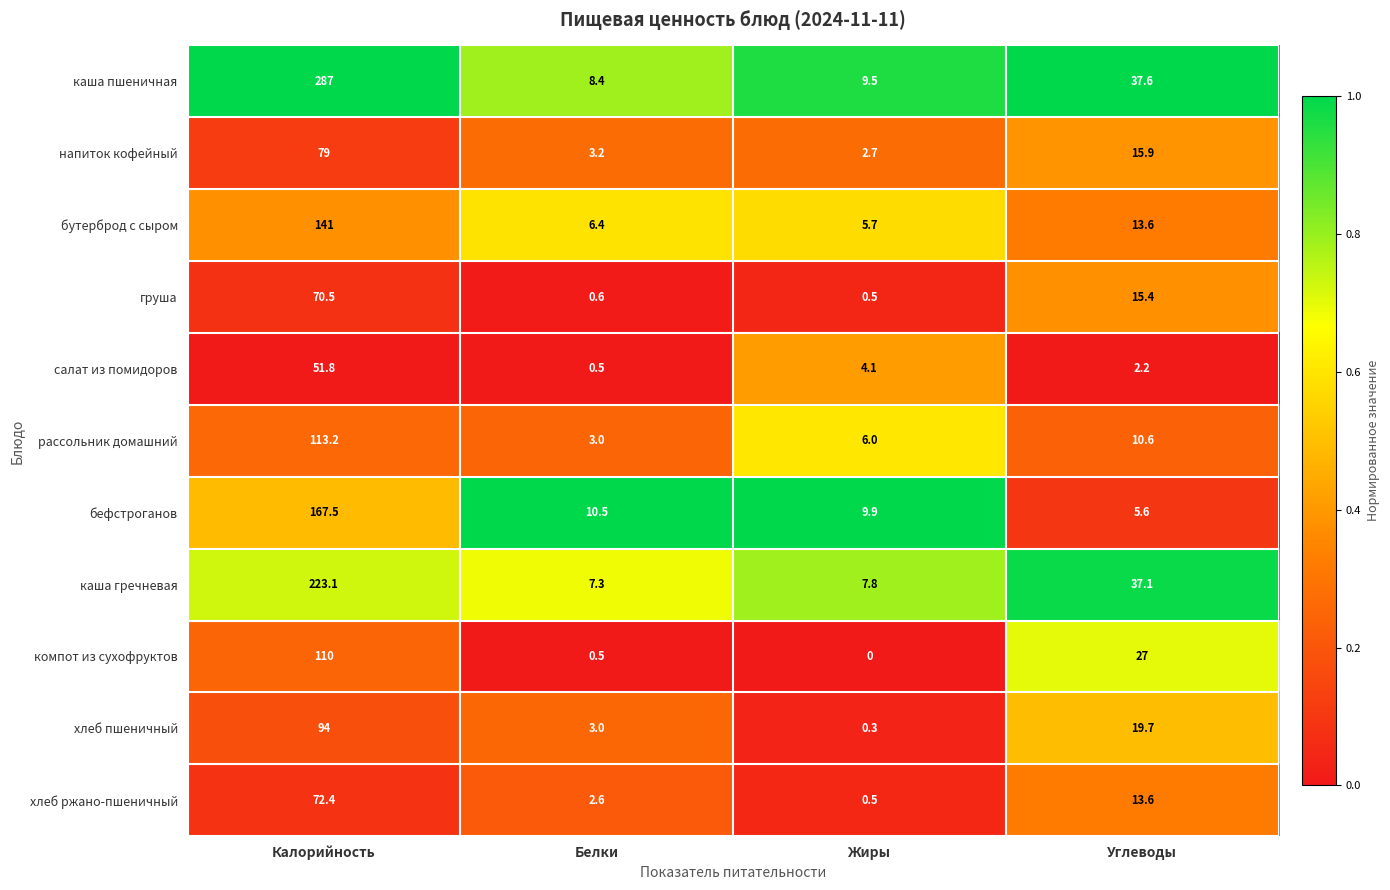

Which category has the lowest value in the каша пшеничная series?

Белки